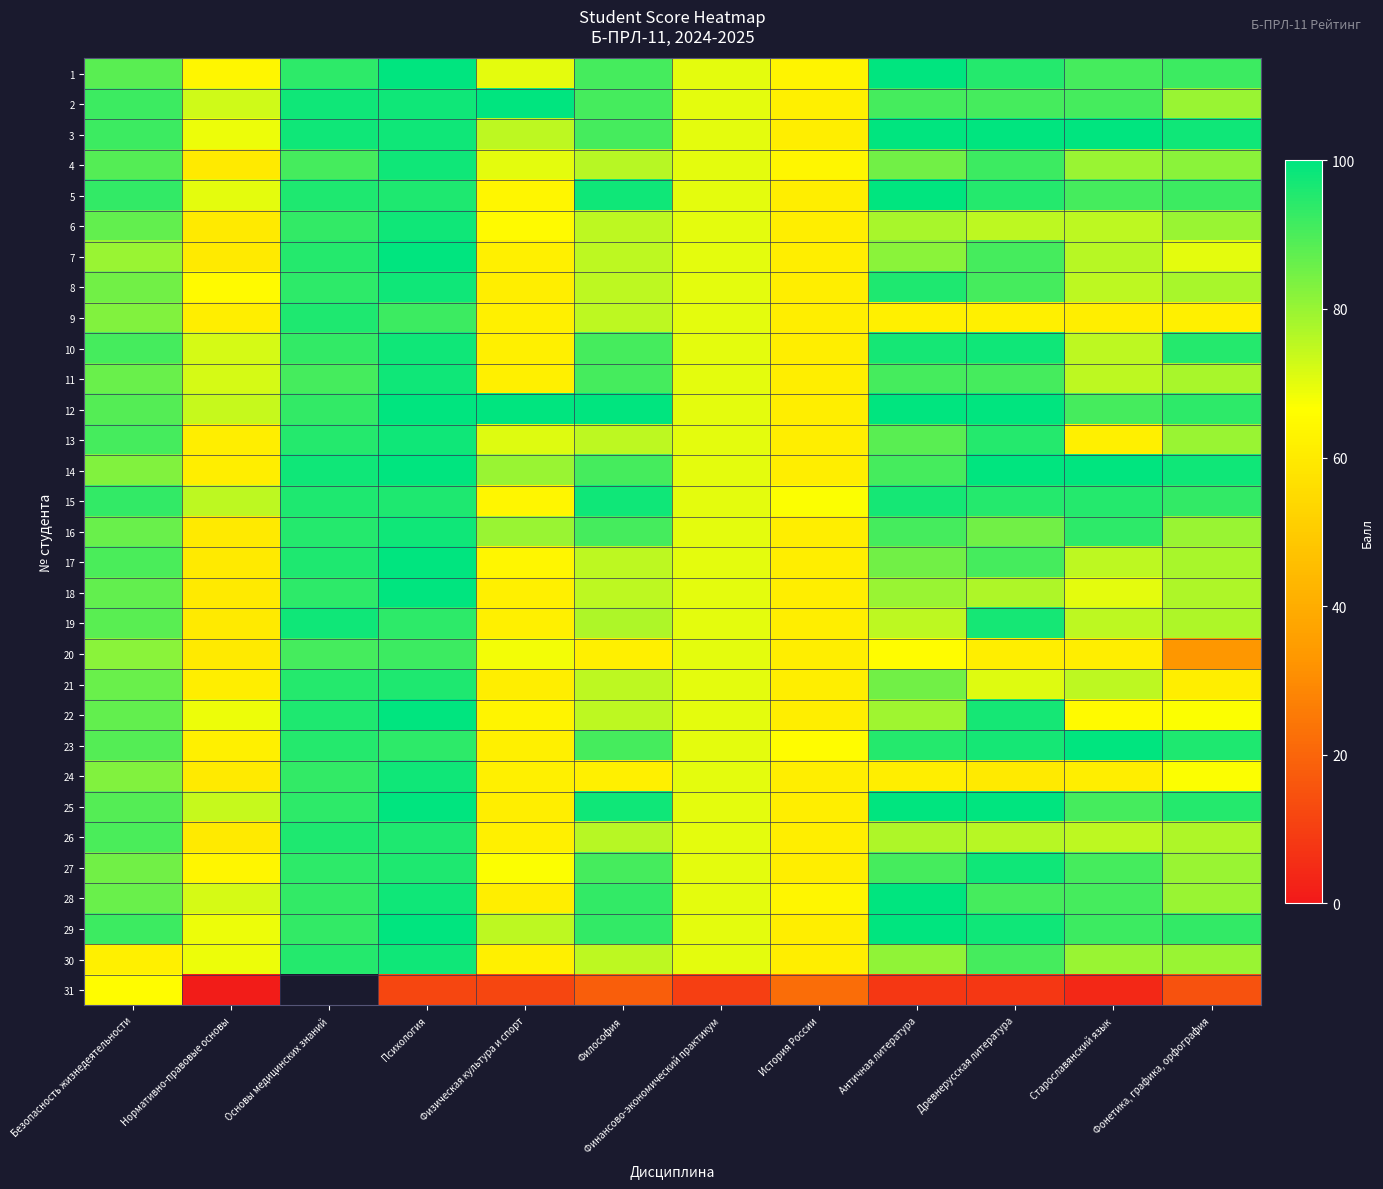

Rank the series by their maximum value, from lowest to highest.

31, 20, 9, 21, 26, 4, 6, 8, 10, 11, 13, 15, 16, 19, 24, 27, 30, 1, 2, 3, 5, 7, 12, 14, 17, 18, 22, 23, 25, 28, 29